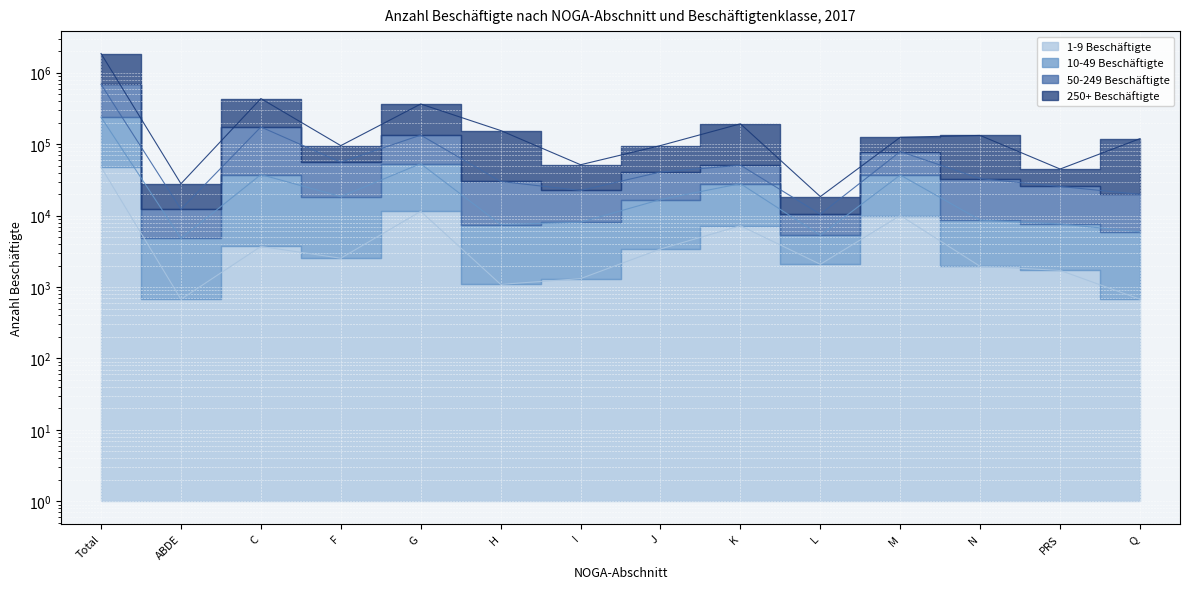

Is the value of 10-49 Beschäftigte at C greater than the value of 1-9 Beschäftigte at Q?

Yes